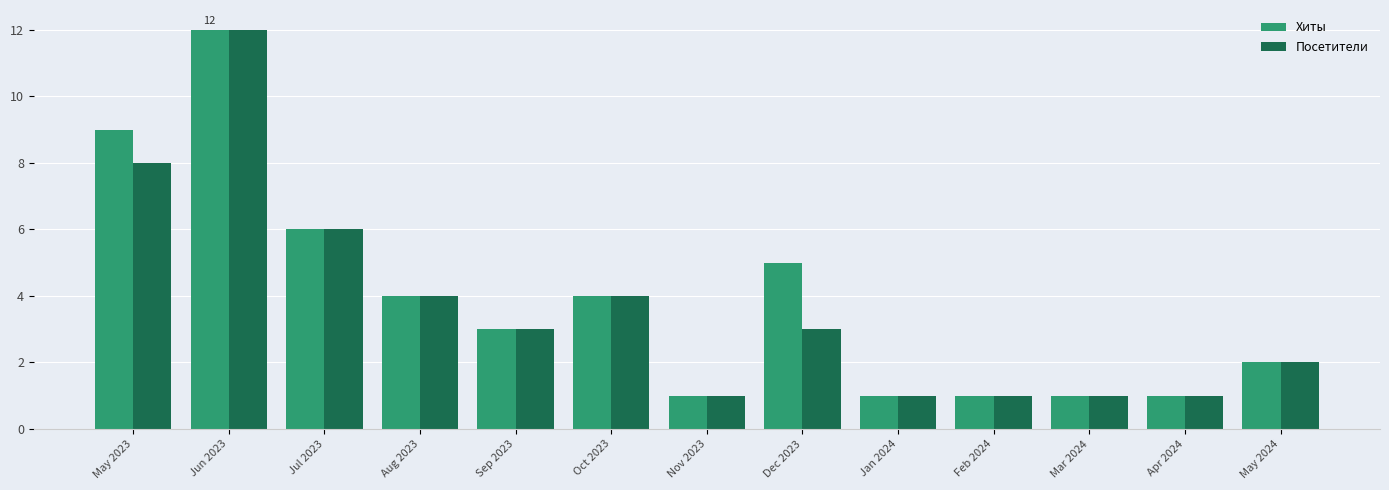

What is the difference between the Посетители values at Apr 2024 and Jul 2023?

5